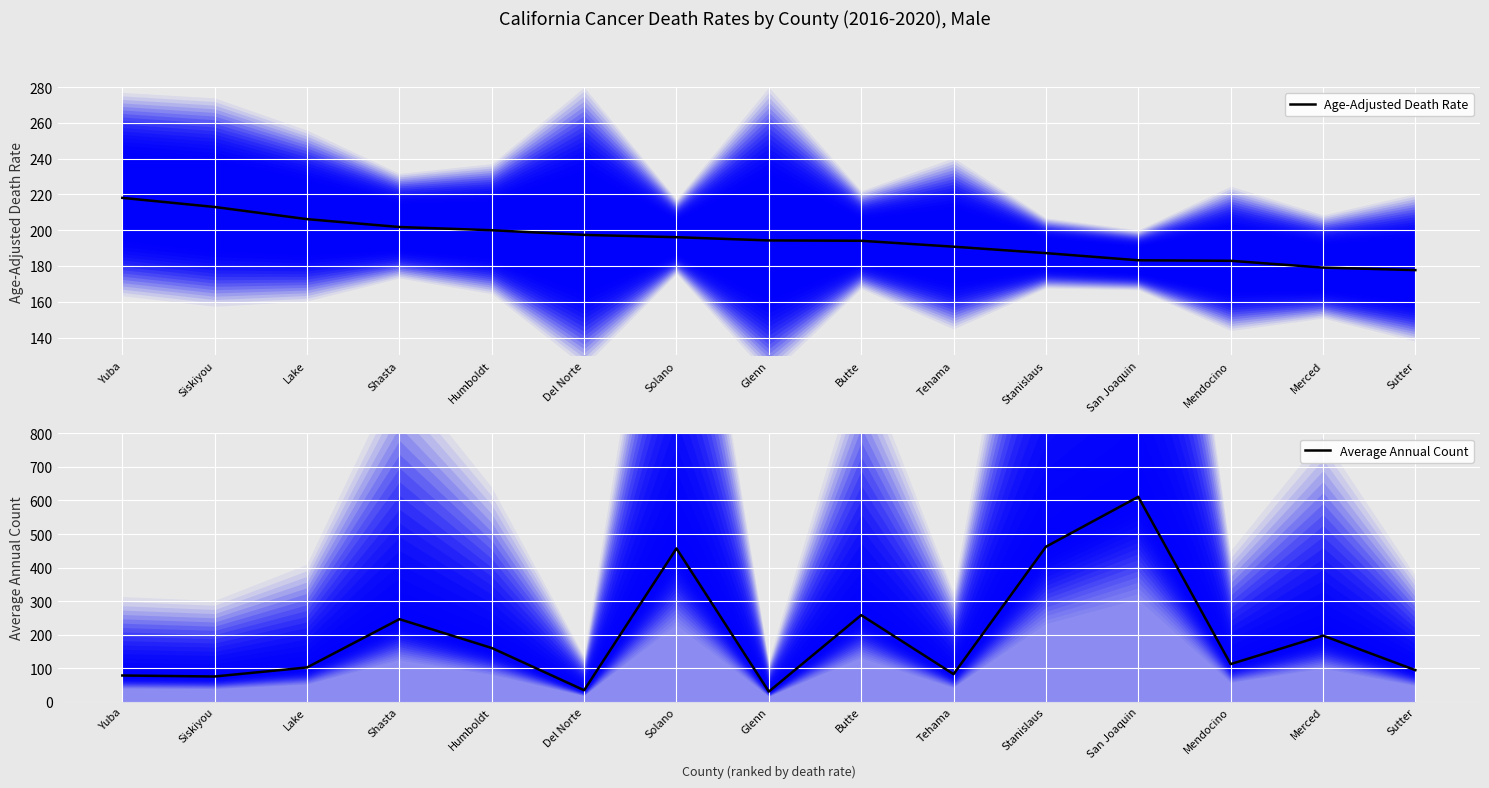

Reading left to right, extract all data points from this chart.

Age-Adjusted Death Rate: 218.1	213.0	206.2	201.8	200.0	197.4	196.1	194.3	194.1	190.8	187.2	183.2	182.9	179.1	177.7
Average Annual Count: 78.0	75.0	102.0	246.0	160.0	34.0	457.0	30.0	258.0	82.0	462.0	611.0	112.0	197.0	94.0